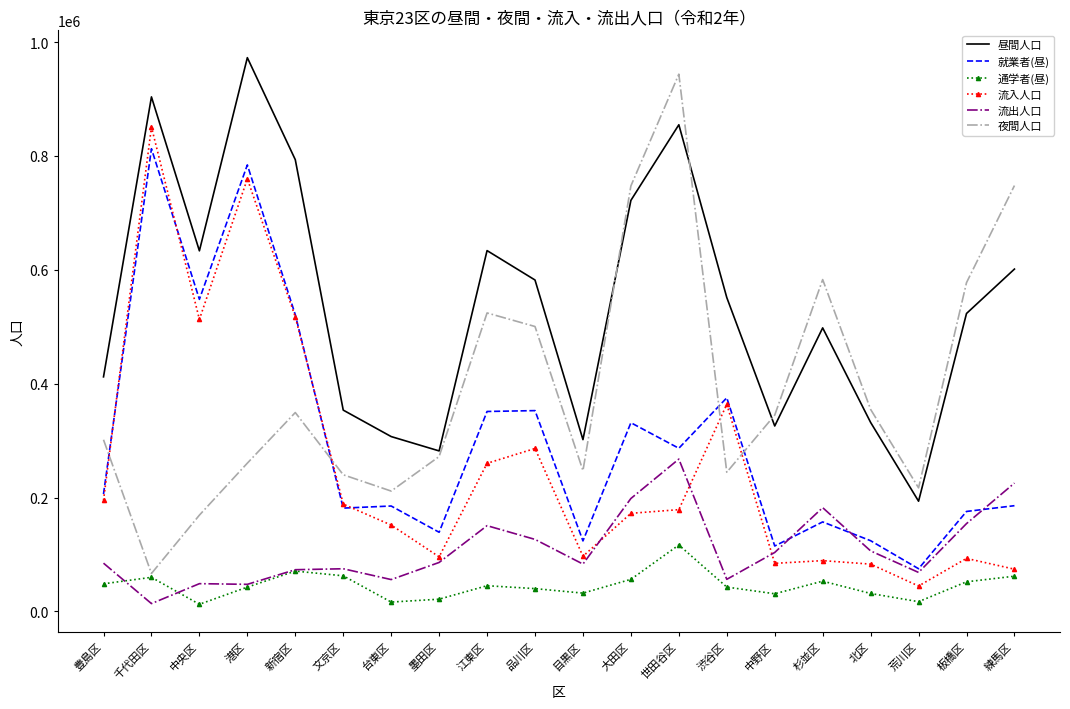

The 流入人口 series shows 83562 at 豊島区. True or false?

False